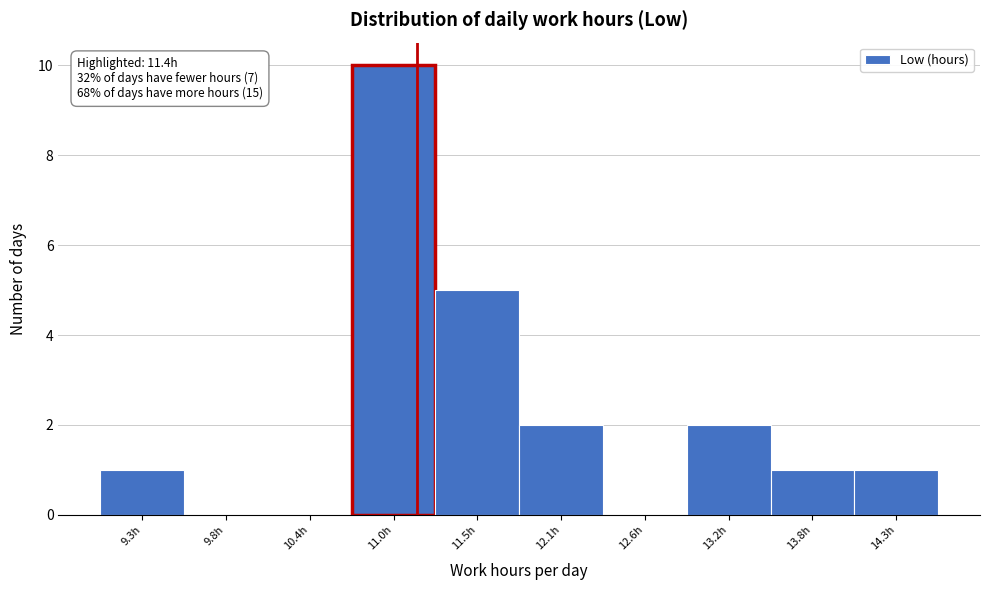

Reading right to left, list all the values displayed in this chart.

14.3h=1	13.8h=1	13.2h=2	12.6h=0	12.1h=2	11.5h=5	11.0h=10	10.4h=0	9.8h=0	9.3h=1